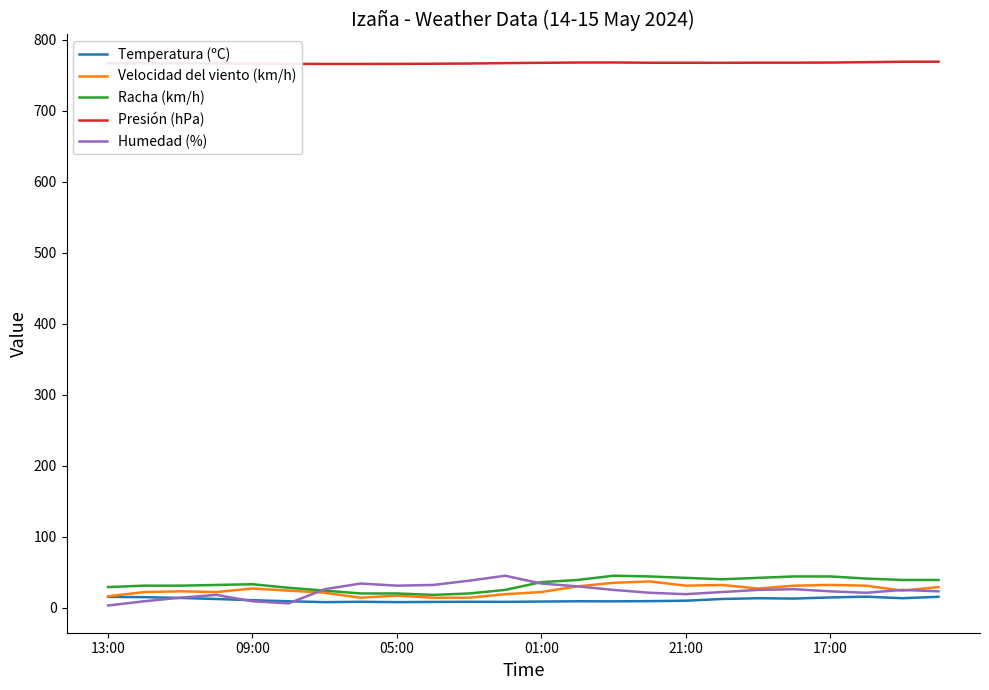

What is the maximum value for Racha (km/h)?

45.0